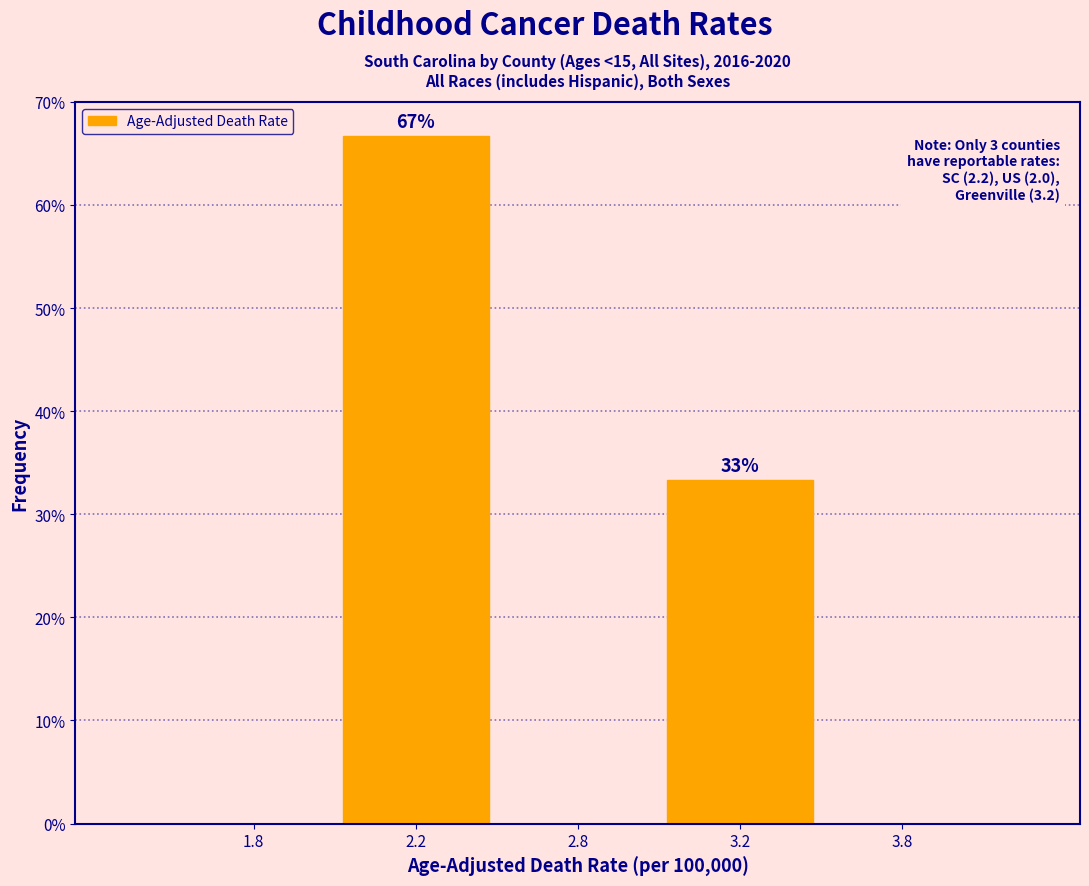

Reading left to right, transcribe all the data shown in this chart.

1.8=0.0	2.2=66.7	2.8=0.0	3.2=33.3	3.8=0.0